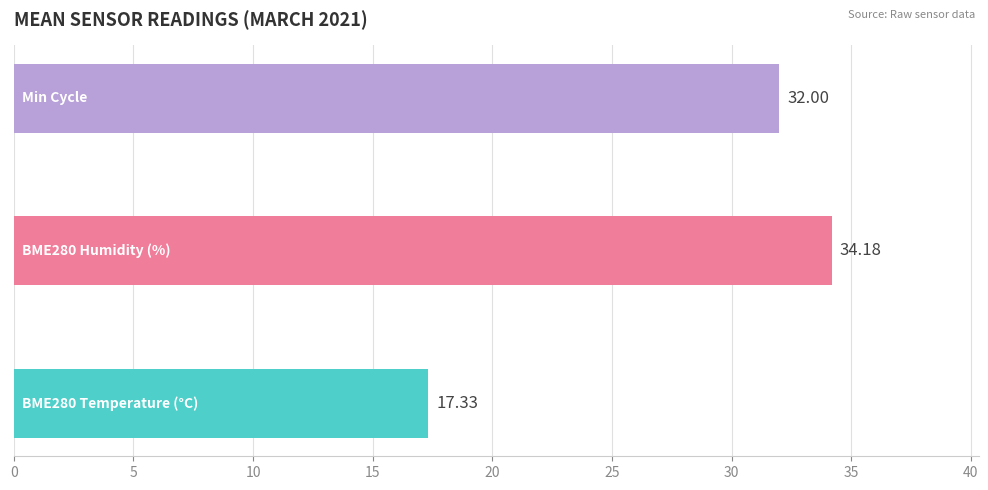

What is the difference between the maximum and minimum values?

16.9